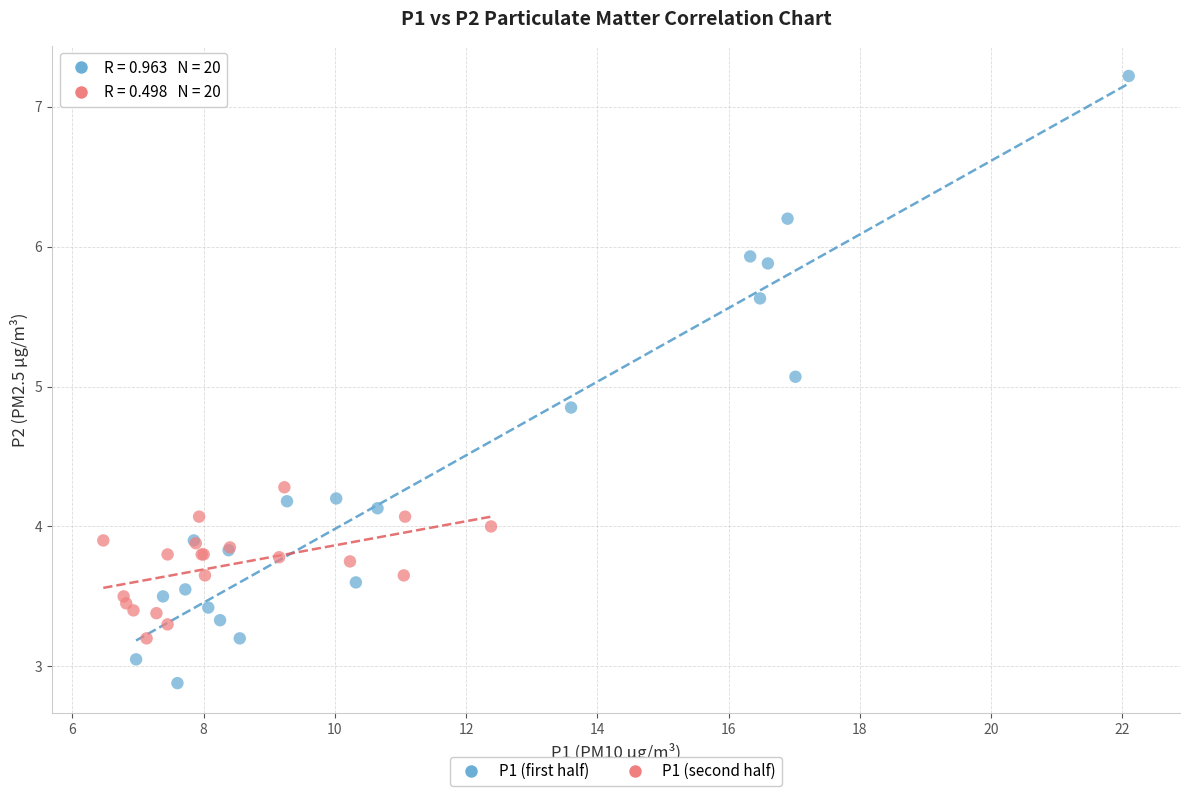

Which series reaches the minimum Y coordinate?

P1 (first half)